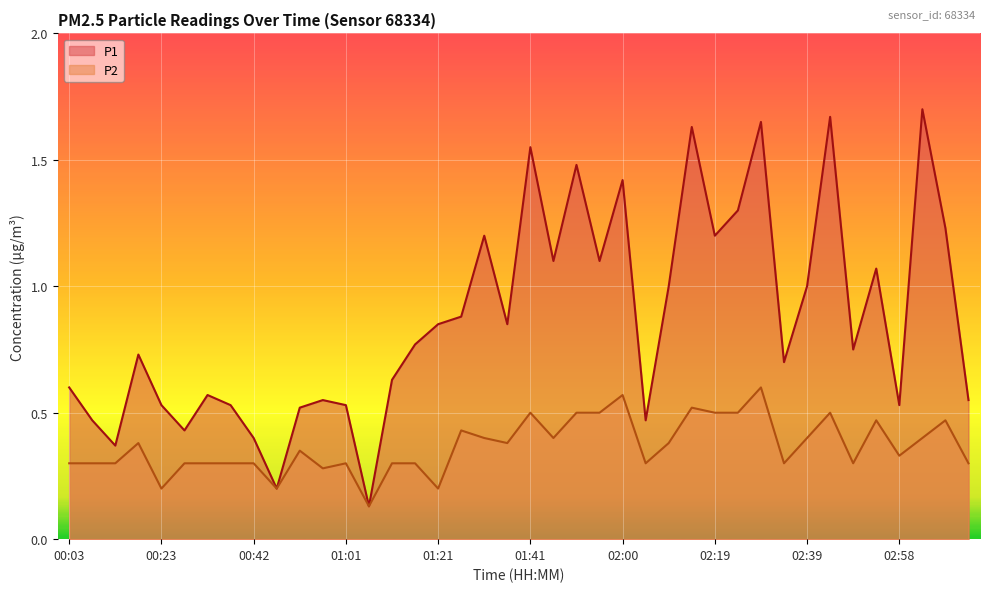

Does the chart display data point markers on the line(s)?

No